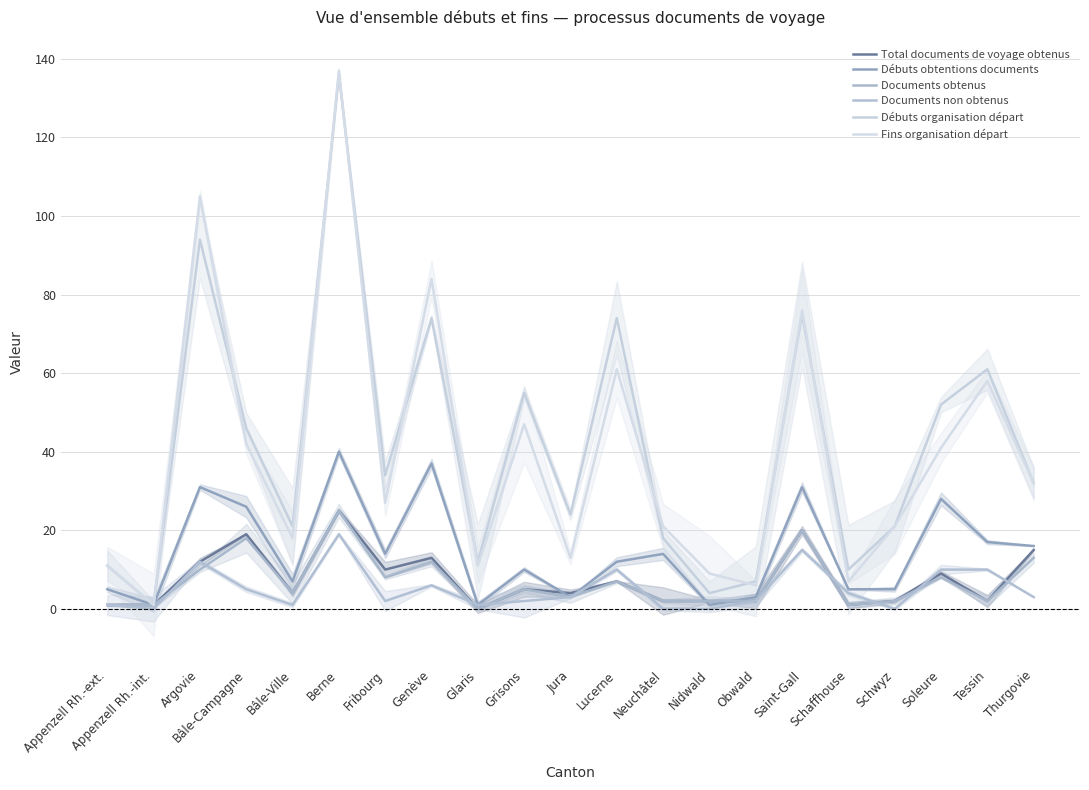

Which series has the largest total across all categories?

Débuts organisation départ